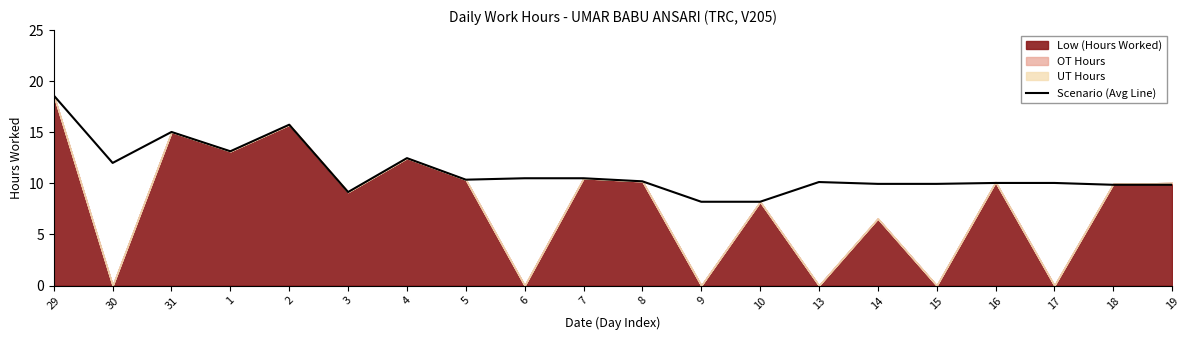

The chart shows a value of 16.2 at 18. True or false?

False